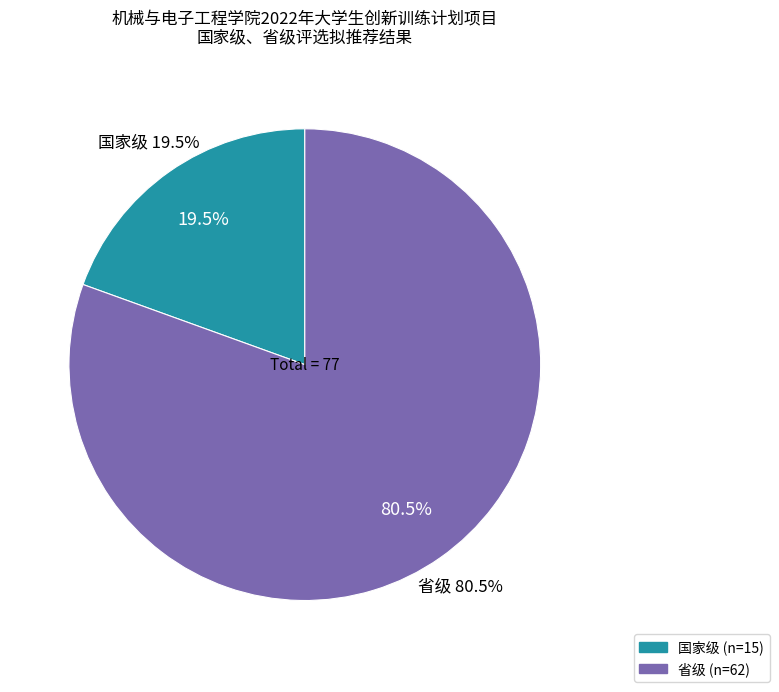

Combined, what portion of the pie is 省级 and 国家级?

100.0%